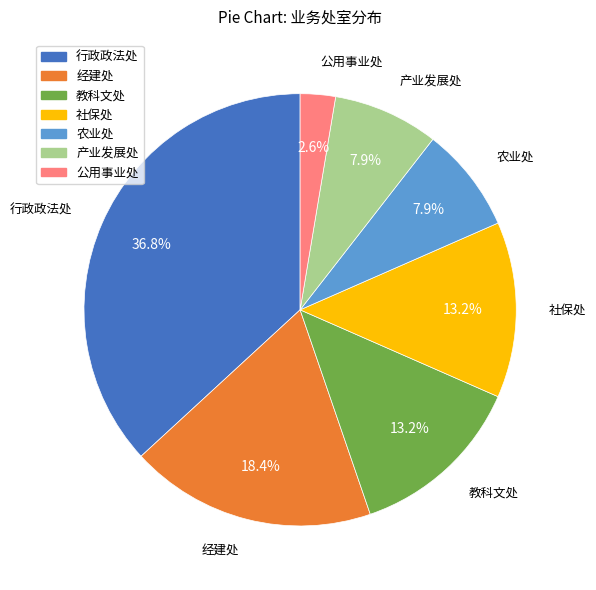

The 产业发展处 slice represents 1% of the pie. True or false?

False